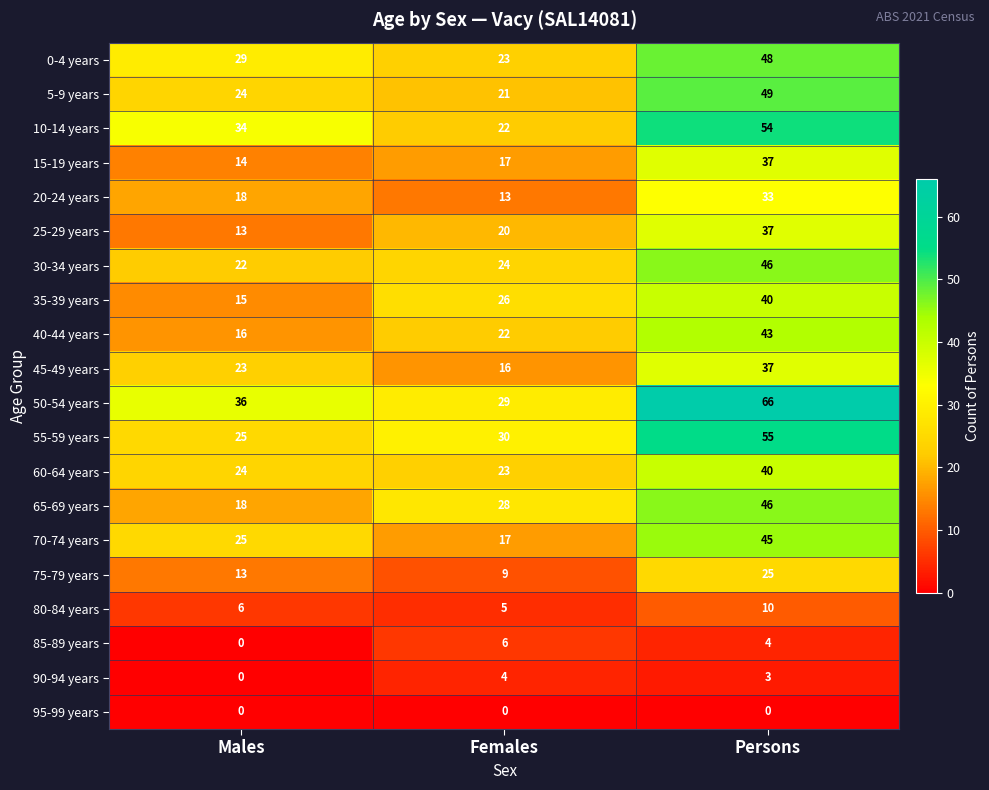

Is it true that 15-19 years equals 6 at Males?

False